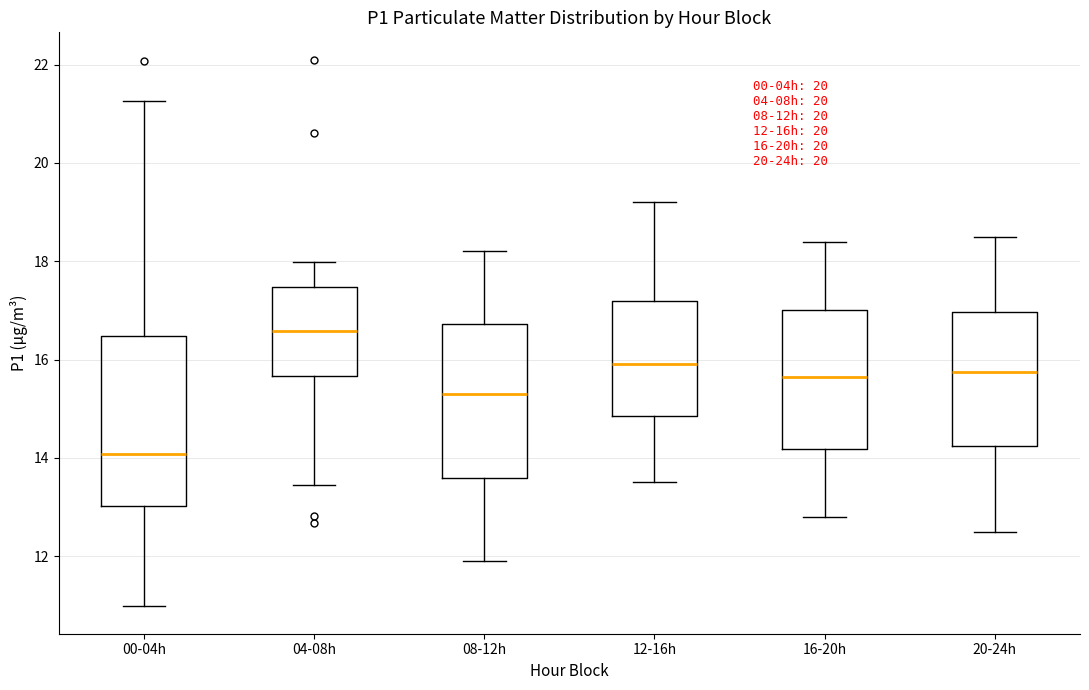

Comparing the boxes themselves (not the whiskers), which one is the tallest?

00-04h